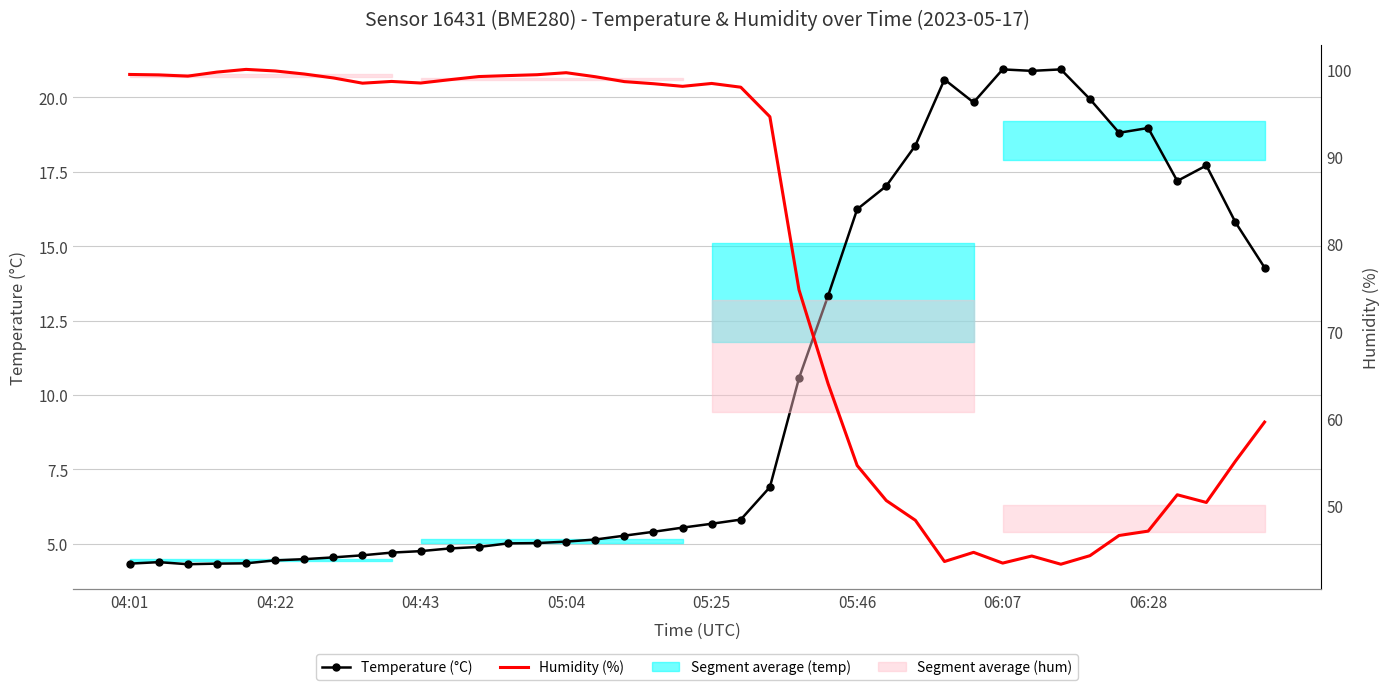

In Humidity (%), how many points are lower than both neighbors (excluding endpoints)?

8